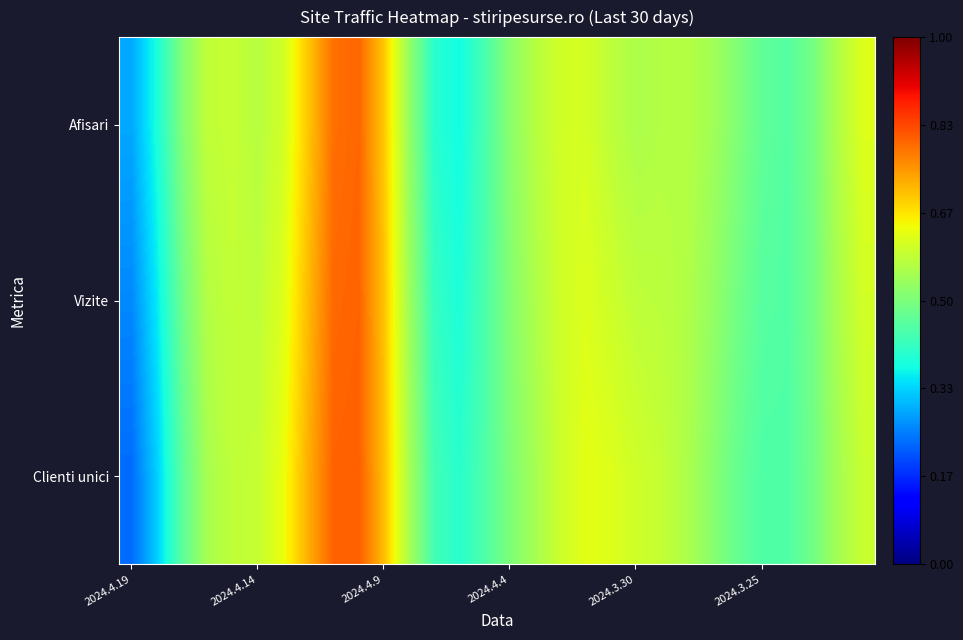

Reading right to left, what are all the values shown in this chart?

Afisari: 0.6	0.6	0.5	0.5	0.5	0.5	0.5	0.6	0.6	0.6	0.6	0.6	0.6	0.6	0.5	0.4	0.4	0.4	0.5	0.7	0.8	0.8	0.7	0.6	0.6	0.6	0.6	0.5	0.4	0.3
Vizite: 0.6	0.6	0.5	0.4	0.5	0.5	0.5	0.6	0.6	0.6	0.6	0.6	0.6	0.6	0.5	0.4	0.4	0.4	0.5	0.7	0.8	0.8	0.7	0.6	0.6	0.6	0.6	0.5	0.4	0.3
Clienti unici: 0.6	0.5	0.5	0.4	0.4	0.5	0.5	0.6	0.6	0.6	0.6	0.6	0.6	0.6	0.5	0.4	0.4	0.4	0.6	0.7	0.8	0.8	0.7	0.6	0.6	0.6	0.6	0.5	0.3	0.2